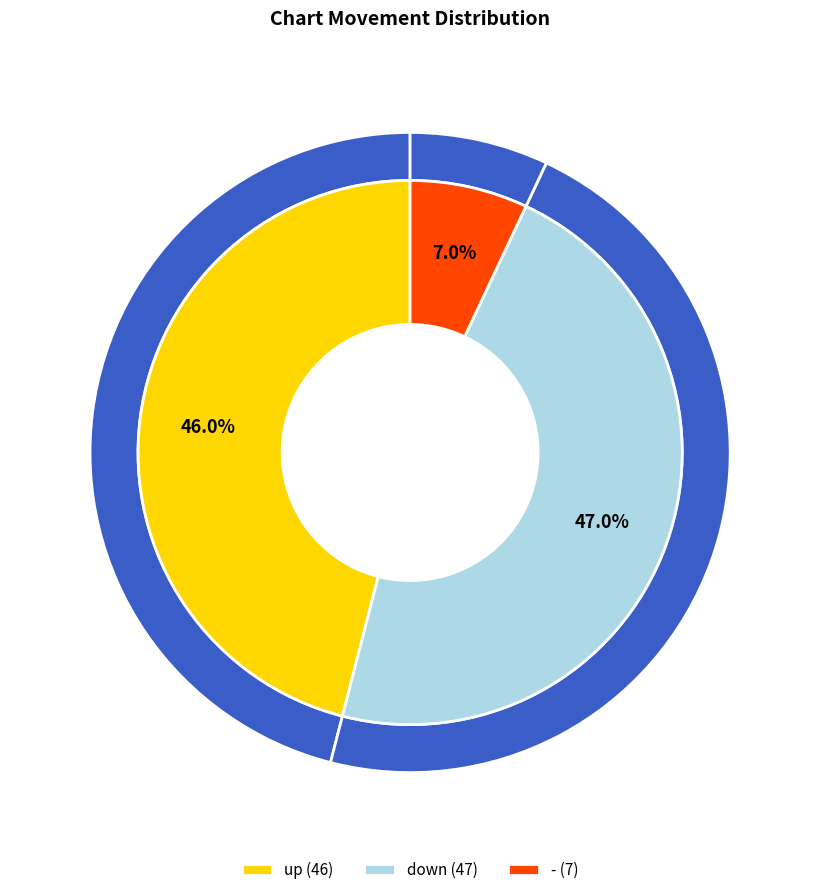

To the nearest percent, what percentage of the pie is down?

47%